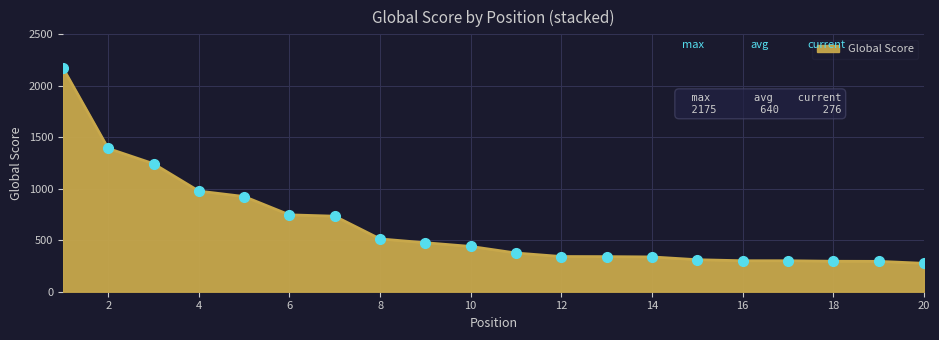

What is the maximum value shown in the chart?

2175